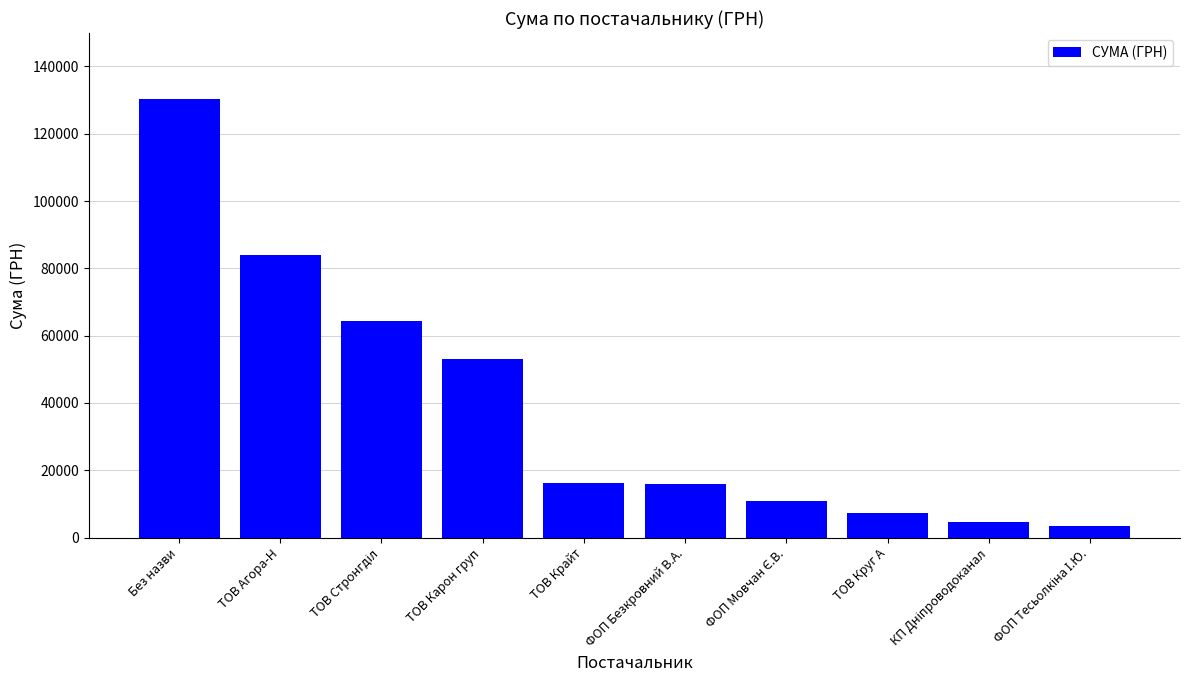

True or false: the data shows 9455.2 at ТОВ Крайт.

False